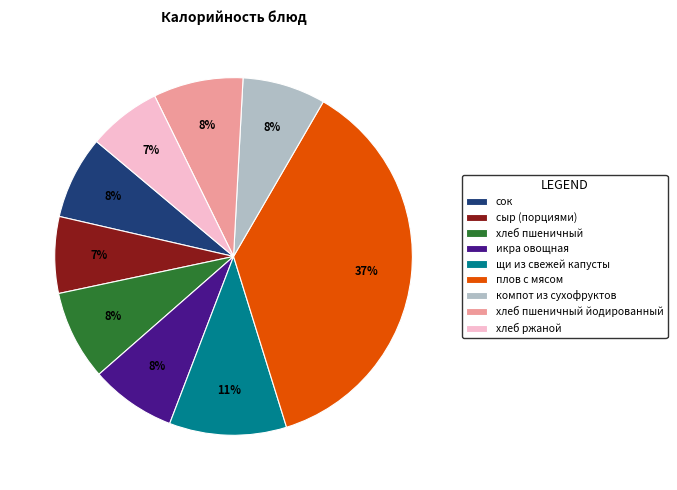

To the nearest percent, what portion does компот из сухофруктов represent?

8%